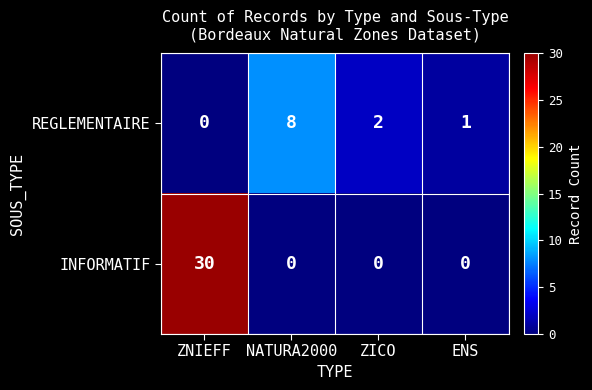

Reading right to left, extract all data points from this chart.

REGLEMENTAIRE: 1	2	8	0
INFORMATIF: 0	0	0	30